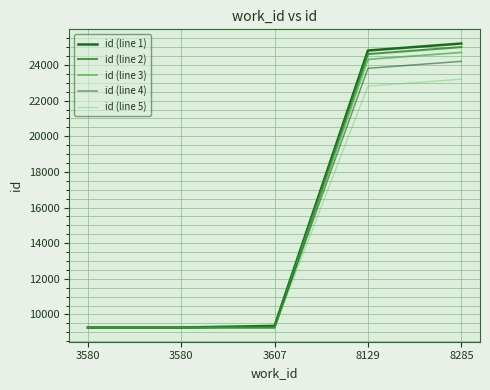

Is it true that id (line 4) equals 5972 at 3607?

False